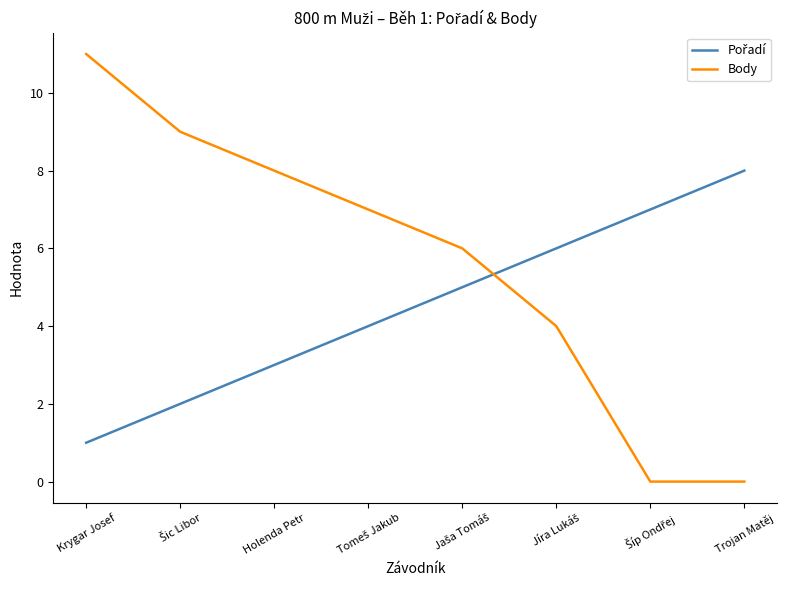

The value of Body at Krygar Josef is 17. True or false?

False